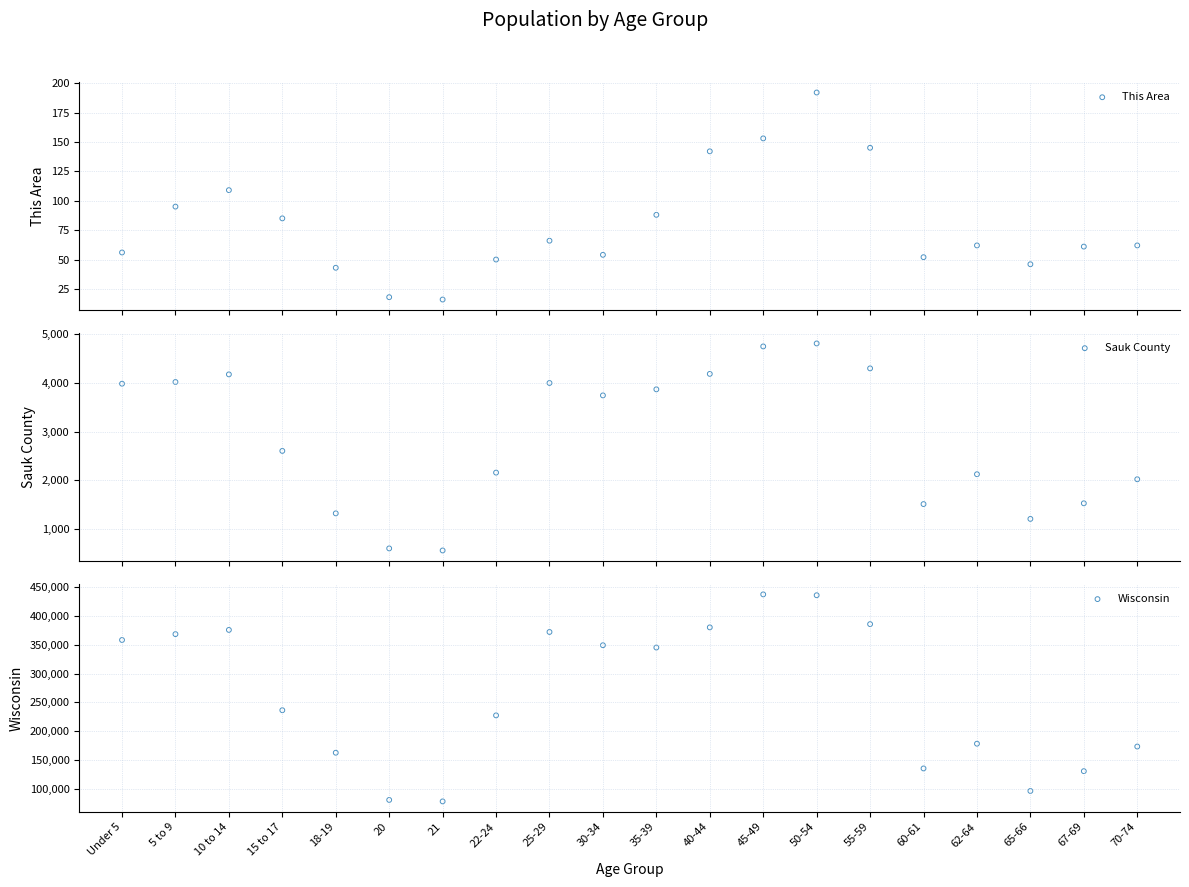

Is the value of Sauk County at 30-34 greater than the value of This Area at 62-64?

Yes